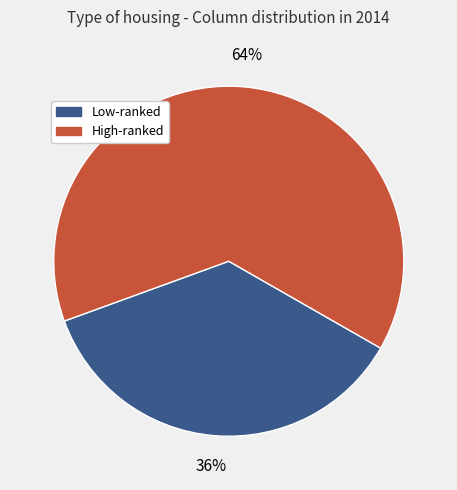

Is there any slice that represents more than half of the pie?

Yes